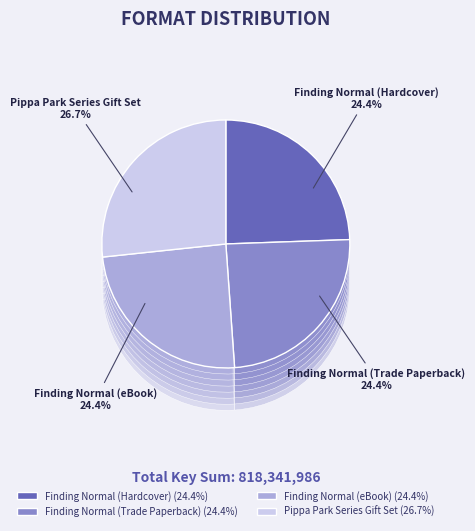

Between Finding Normal (Hardcover) and Finding Normal (eBook), which is larger?

Finding Normal (Hardcover)